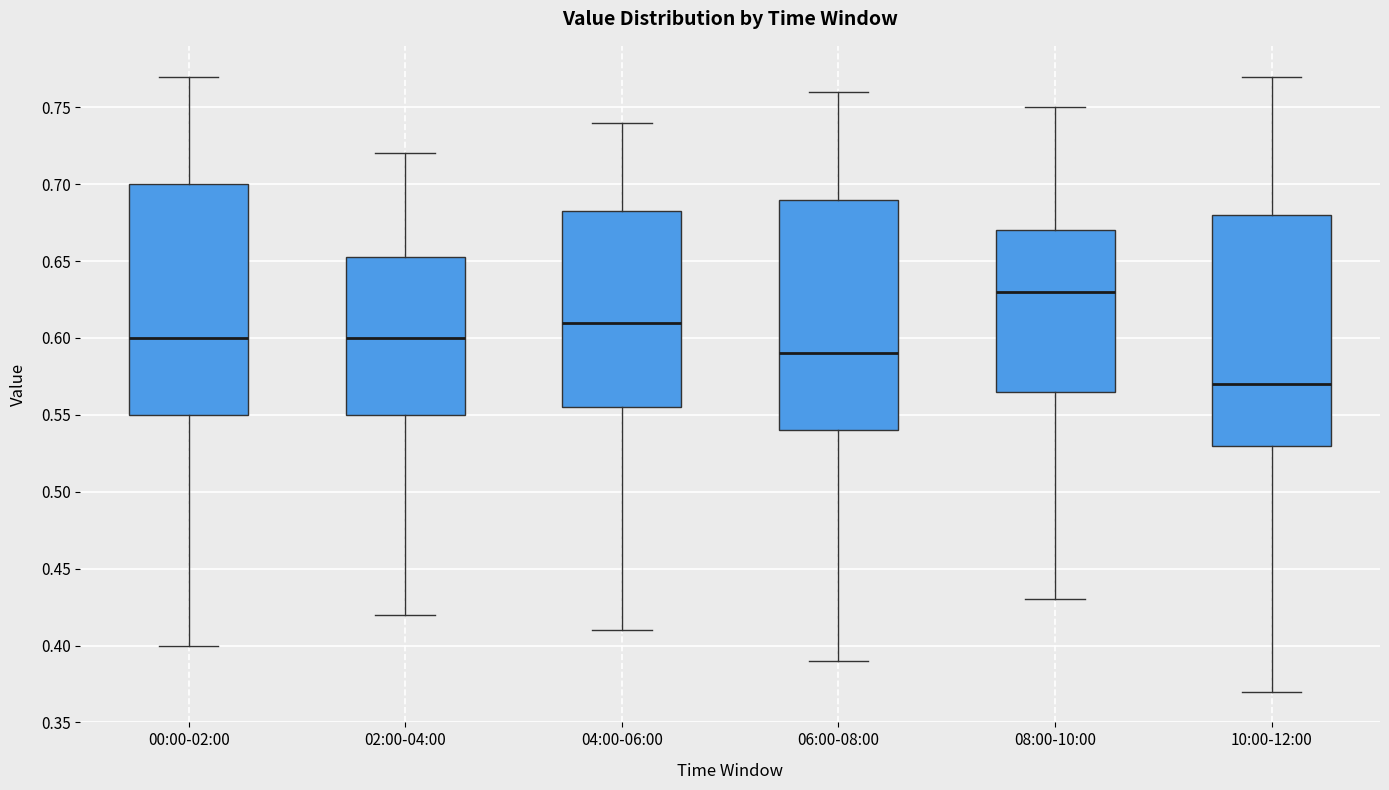

Reading left to right, read every box against the y-axis: the position of its median line, the range the box covers, and the ends of its whiskers. The values are not printed on the chart, so give them approximately, as read against the axis.

00:00-02:00: median 0.600, box 0.550 to 0.700, whiskers 0.400 to 0.770
02:00-04:00: median 0.600, box 0.550 to 0.655, whiskers 0.420 to 0.720
04:00-06:00: median 0.610, box 0.555 to 0.685, whiskers 0.410 to 0.740
06:00-08:00: median 0.590, box 0.540 to 0.690, whiskers 0.390 to 0.760
08:00-10:00: median 0.630, box 0.565 to 0.670, whiskers 0.430 to 0.750
10:00-12:00: median 0.570, box 0.530 to 0.680, whiskers 0.370 to 0.770